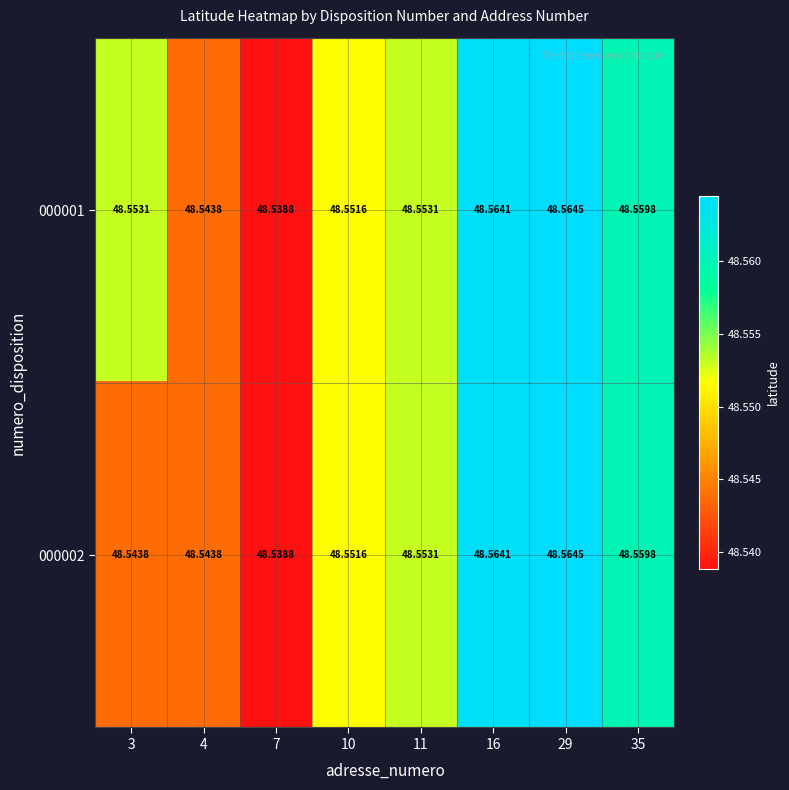

Is the value of 000002 at 11 greater than the value of 000001 at 16?

No